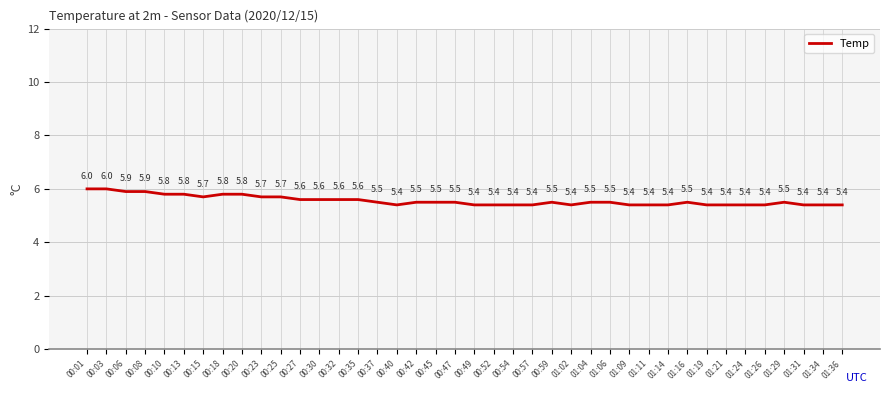

True or false: there are more than 2 points higher than both neighbors.

True